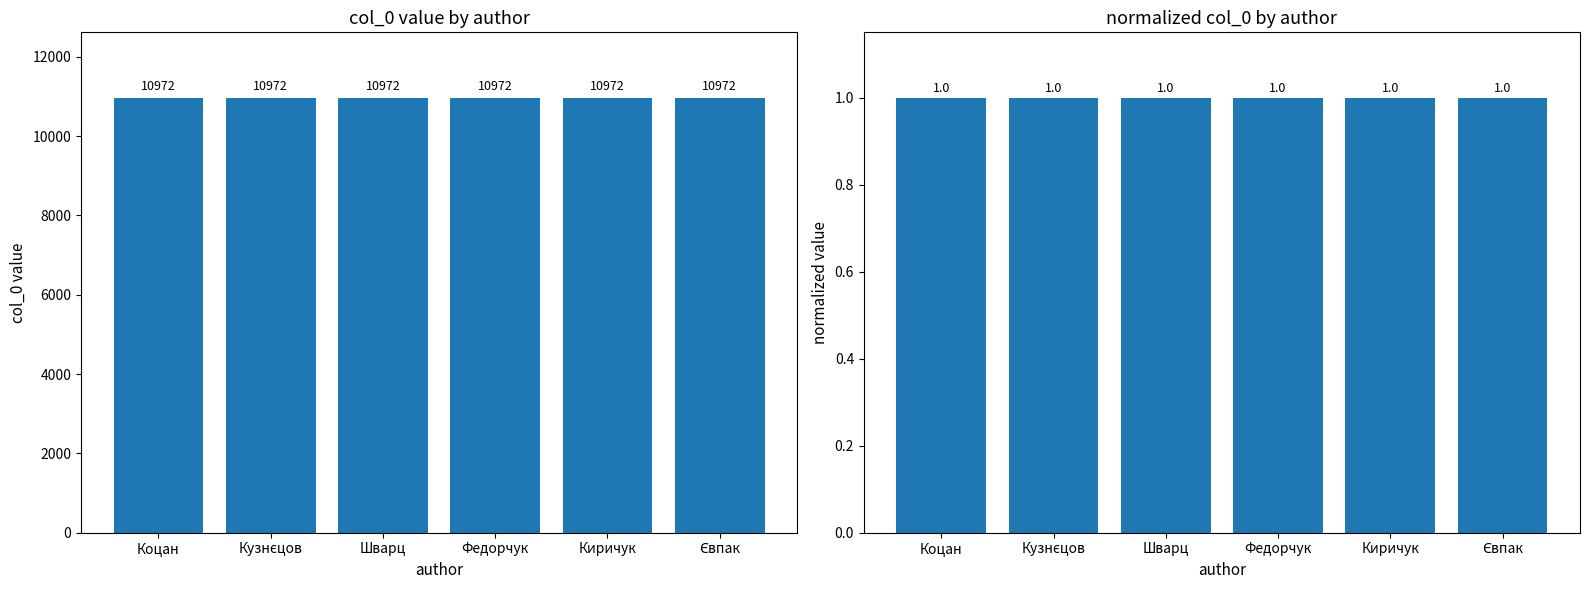

At which category is the sum across all series the highest?

Коцан